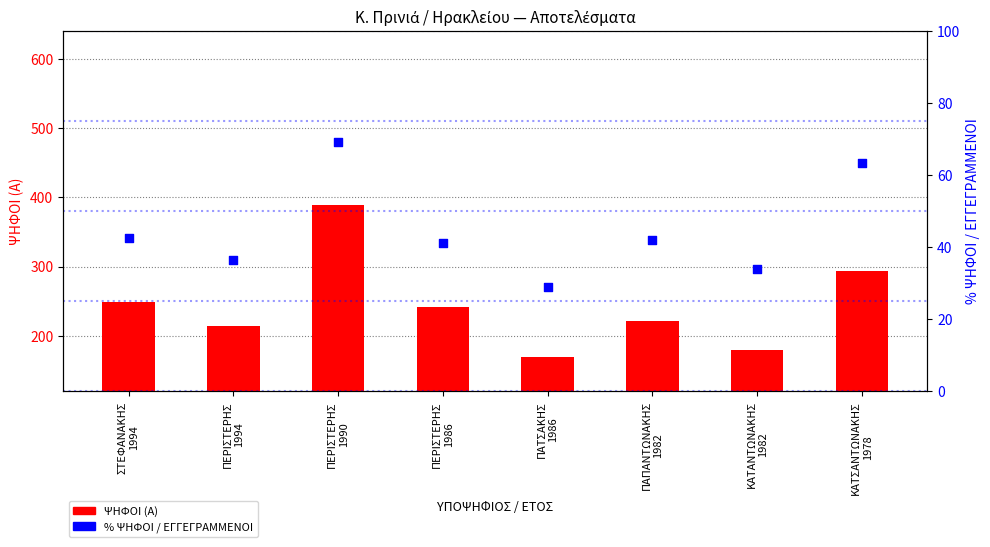

At how many categories does at least one series exceed 138?

8